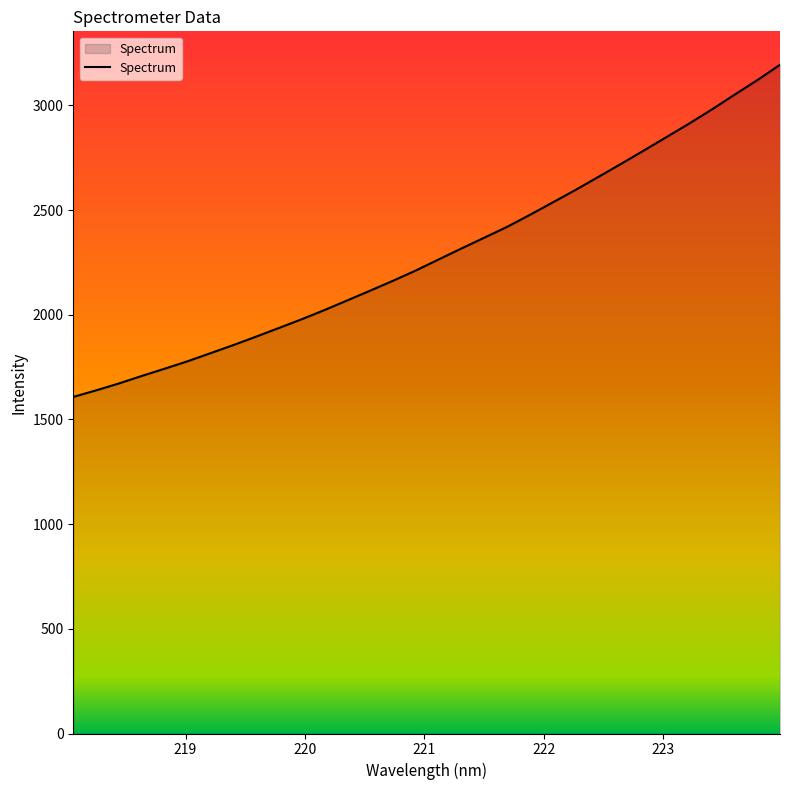

What is the difference between the maximum and minimum values?

1586.7